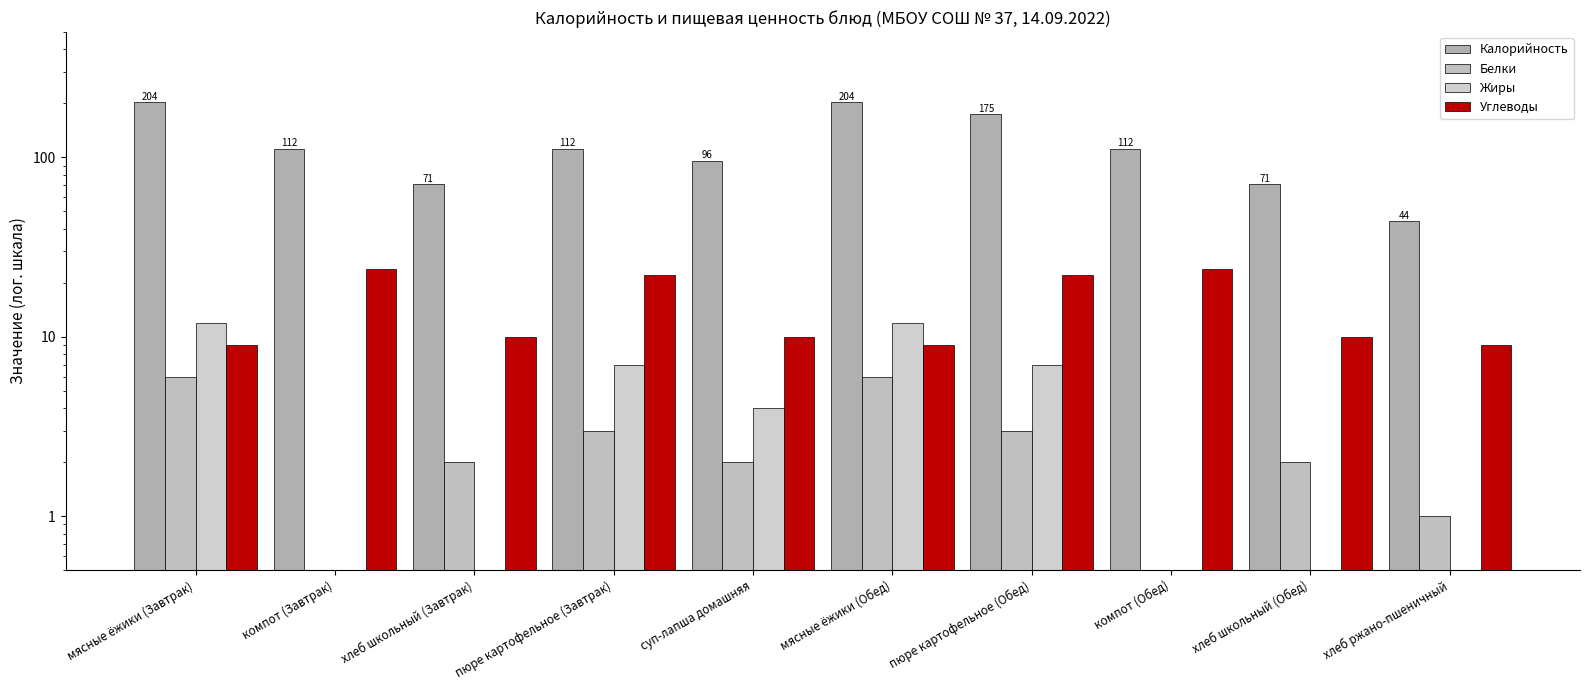

True or false: Жиры has a value of 0 at хлеб ржано-пшеничный.

True